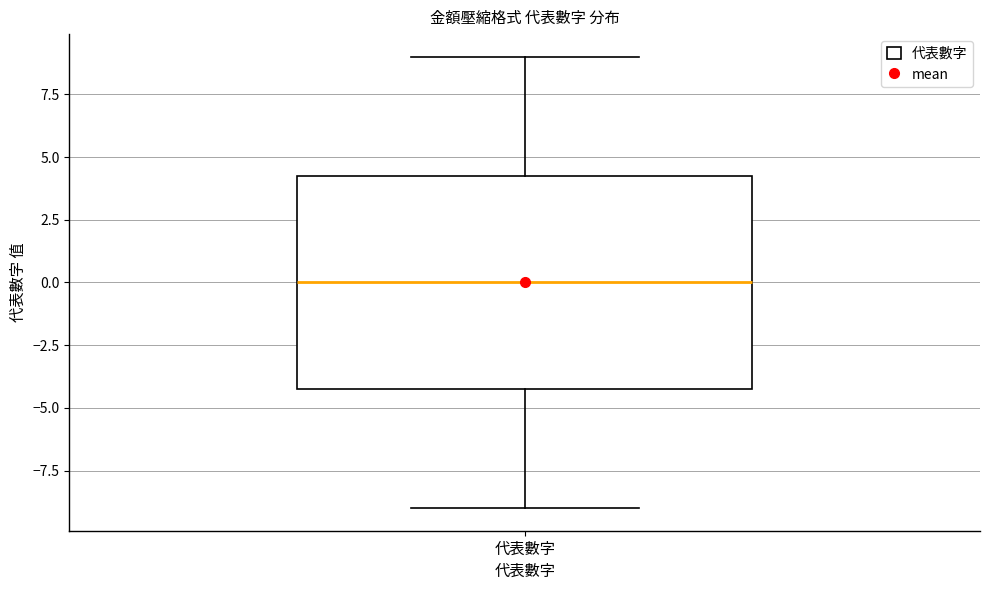

Read this box plot against the y-axis: the position of the median line, the range covered by the box, and the ends of both whiskers. The values are not printed on the chart, so give them approximately, as read against the axis.

median 0.0, box -4.0 to 4.5, whiskers -9.0 to 9.0